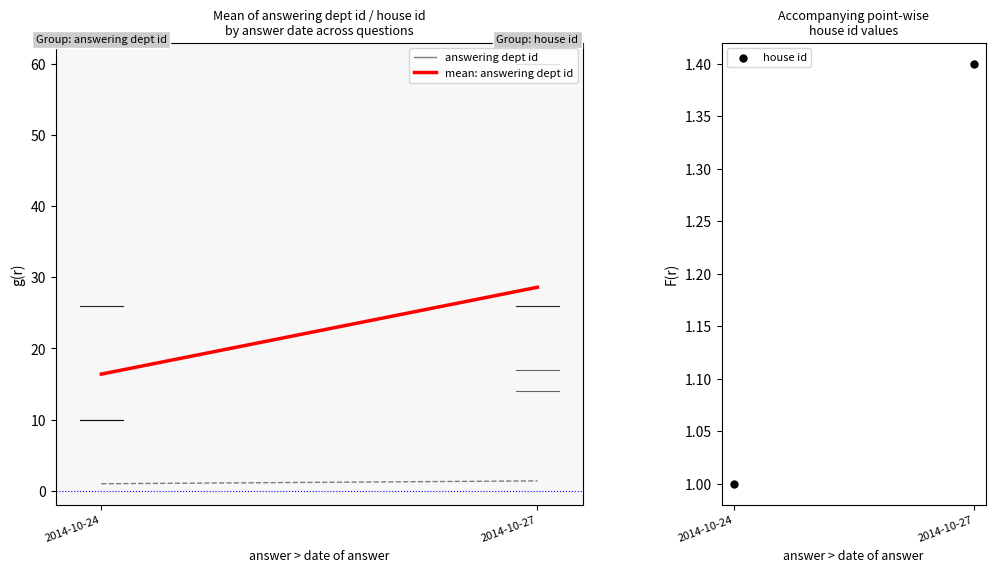

What is the range of Y values (max minus min)?

0.4